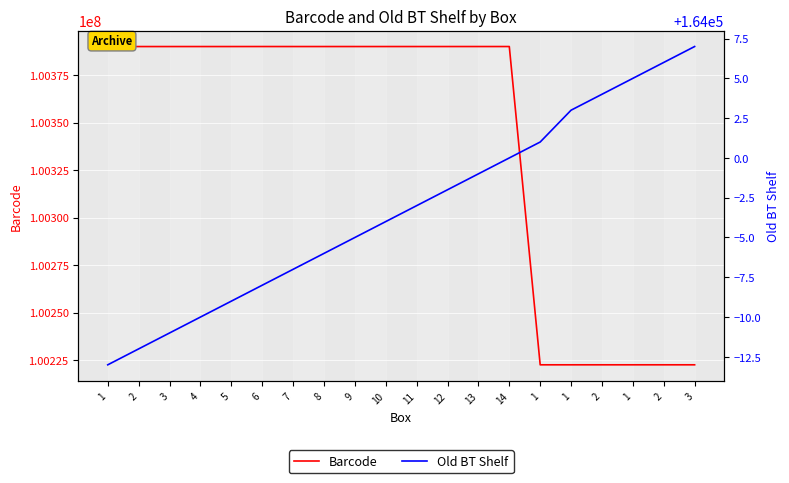

How many data points in Old BT Shelf are above 163997?

9